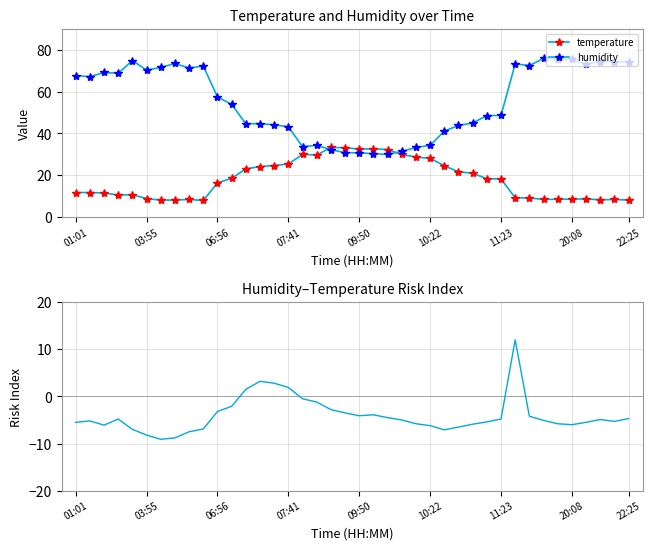

Between which two adjacent categories do temperature and risk_index first intersect?

30 and 31